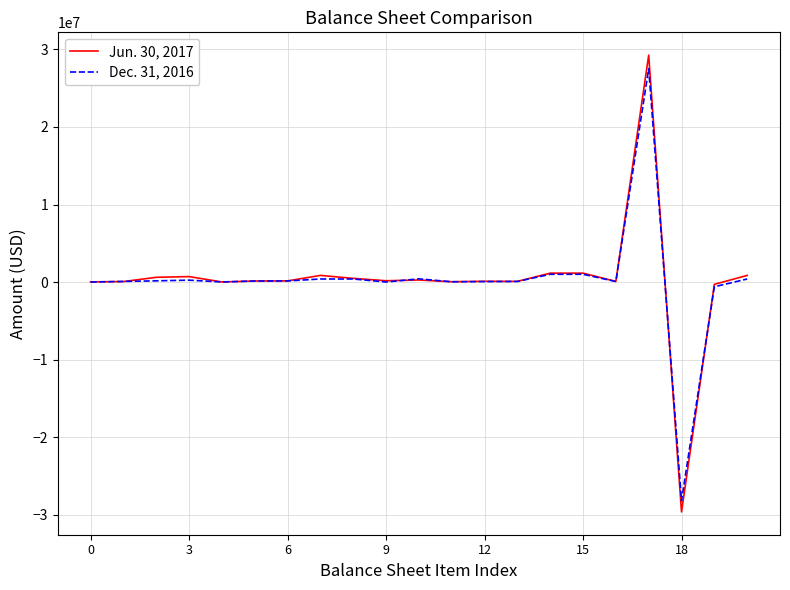

What is the lowest value of the Jun. 30, 2017 series?

-29628801